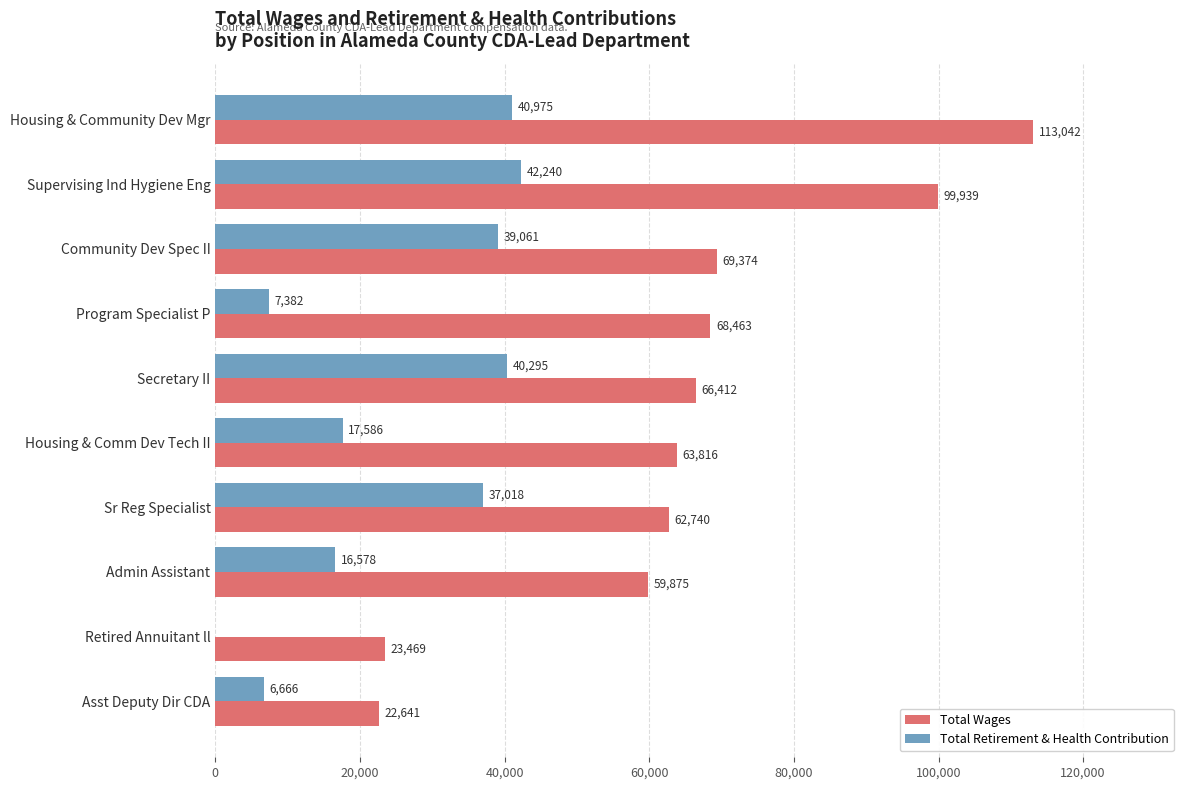

True or false: Total Wages has a value of 159482 at Housing & Community Dev Mgr.

False